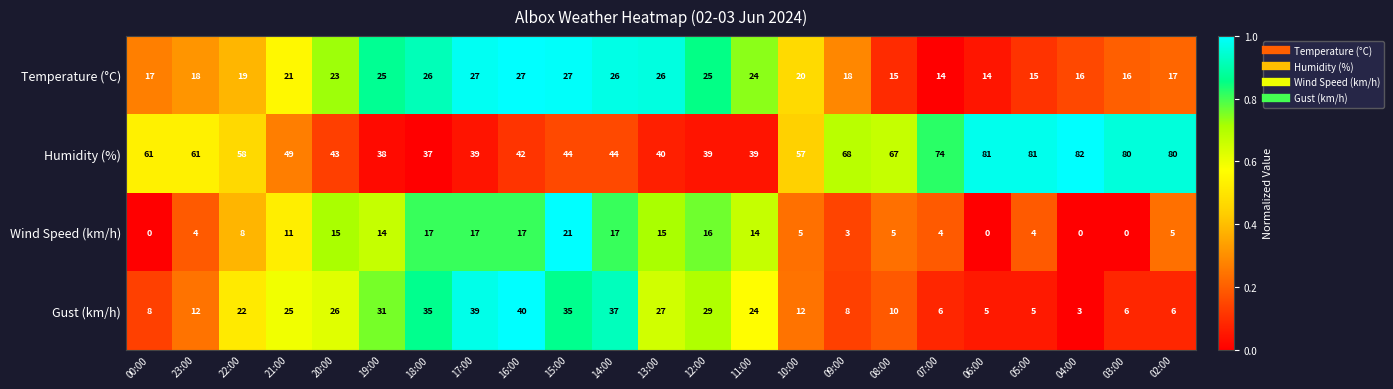

Which series has the largest range (max minus min)?

Humidity (%)